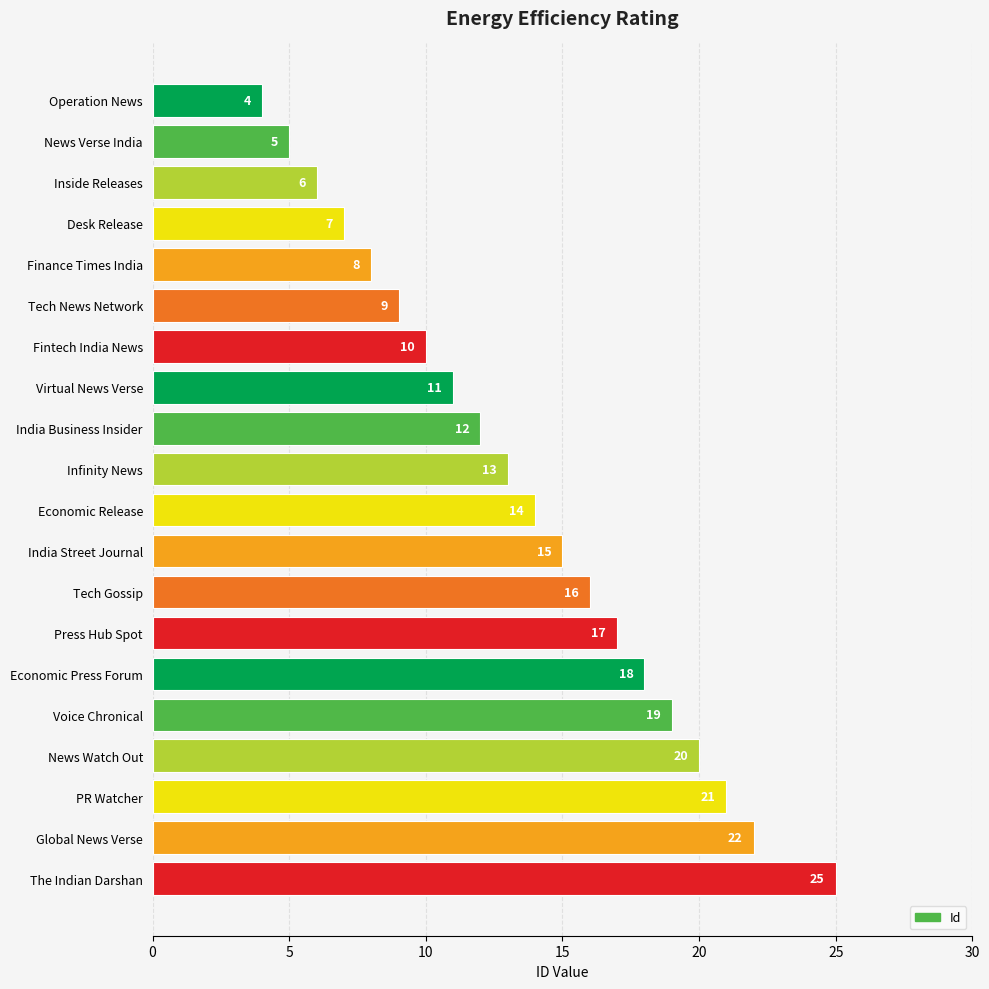

What is the difference between the maximum and minimum values?

21